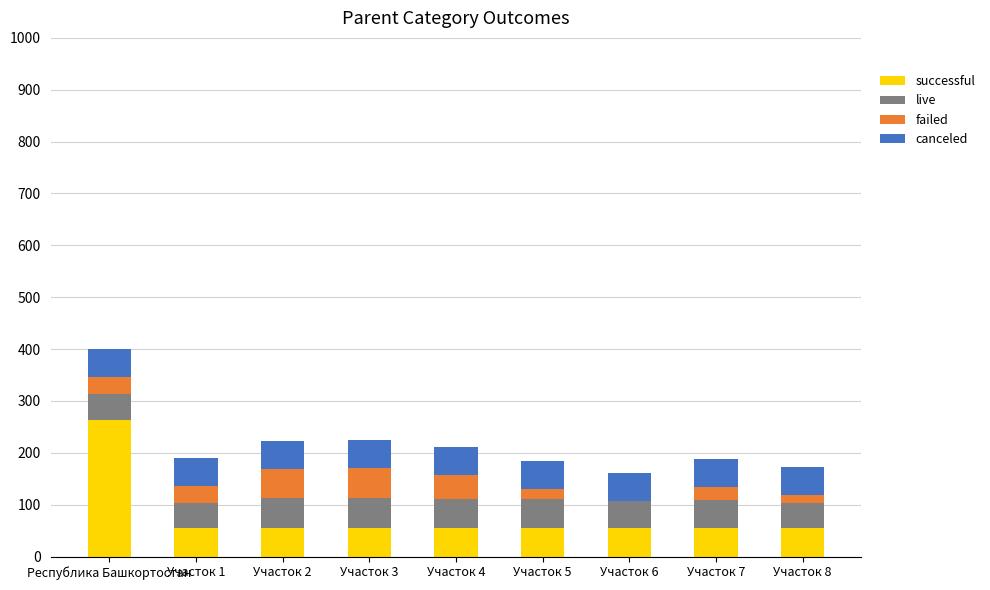

At which category is the sum across all series the highest?

Республика Башкортостан